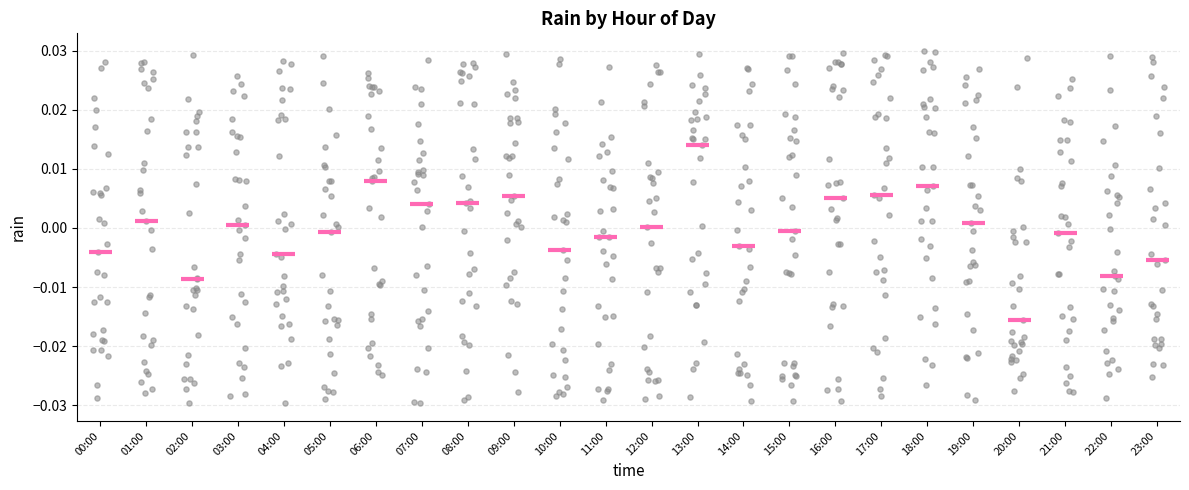

Reading left to right, read every box against the y-axis: the position of its median line, the range the box covers, and the ends of its whiskers. The values are not printed on the chart, so give them approximately, as read against the axis.

00:00: median -0.004, box -0.018 to 0.007, whiskers -0.029 to 0.028
01:00: median 0.001, box -0.019 to 0.019, whiskers -0.028 to 0.028
02:00: median -0.009, box -0.018 to 0.014, whiskers -0.030 to 0.029
03:00: median 0.001, box -0.015 to 0.015, whiskers -0.028 to 0.026
04:00: median -0.004, box -0.013 to 0.018, whiskers -0.030 to 0.028
05:00: median -0.001, box -0.016 to 0.008, whiskers -0.029 to 0.029
06:00: median 0.008, box -0.015 to 0.019, whiskers -0.025 to 0.026
07:00: median 0.004, box -0.015 to 0.012, whiskers -0.030 to 0.028
08:00: median 0.004, box -0.012 to 0.021, whiskers -0.029 to 0.028
09:00: median 0.005, box -0.007 to 0.018, whiskers -0.028 to 0.029
10:00: median -0.004, box -0.021 to 0.012, whiskers -0.028 to 0.029
11:00: median -0.002, box -0.015 to 0.008, whiskers -0.029 to 0.027
12:00: median 0.000, box -0.020 to 0.010, whiskers -0.029 to 0.028
13:00: median 0.014, box -0.010 to 0.019, whiskers -0.029 to 0.029
14:00: median -0.003, box -0.021 to 0.015, whiskers -0.029 to 0.027
15:00: median 0.000, box -0.023 to 0.015, whiskers -0.029 to 0.029
16:00: median 0.005, box -0.013 to 0.023, whiskers -0.029 to 0.030
17:00: median 0.006, box -0.009 to 0.019, whiskers -0.028 to 0.029
18:00: median 0.007, box -0.005 to 0.021, whiskers -0.027 to 0.030
19:00: median 0.001, box -0.009 to 0.015, whiskers -0.029 to 0.027
20:00: median -0.016, box -0.021 to -0.002, whiskers -0.028 to 0.024
21:00: median -0.001, box -0.015 to 0.013, whiskers -0.028 to 0.025
22:00: median -0.008, box -0.016 to 0.006, whiskers -0.029 to 0.029
23:00: median -0.005, box -0.019 to 0.010, whiskers -0.025 to 0.029